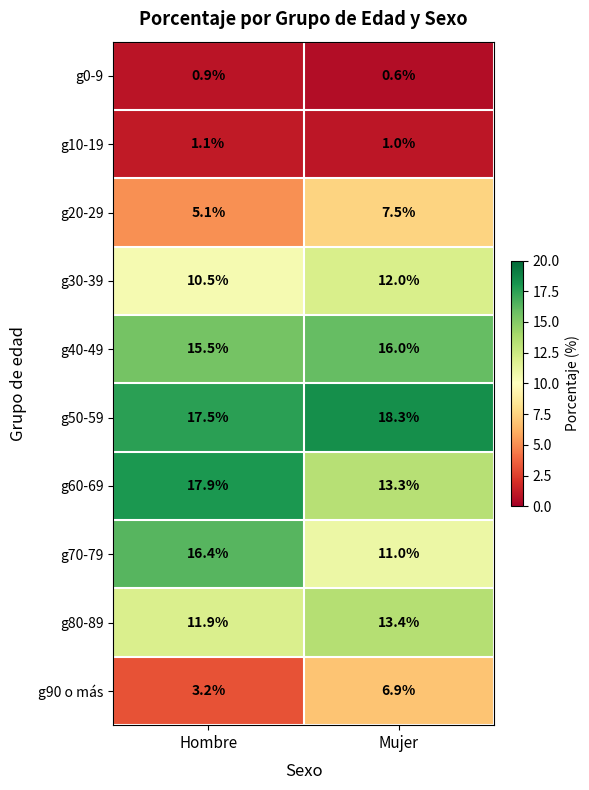

What is the total value across all series at Mujer?

100.0